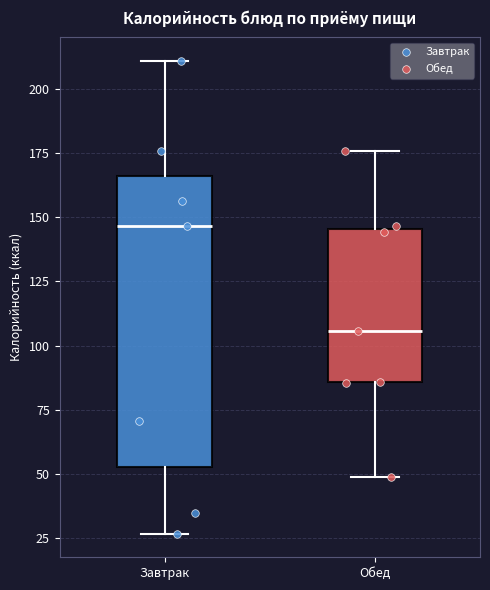

Reading left to right, transcribe this box plot: for each box, give where its median line is, the range the box spans, and where its two whiskers end, as read against the y-axis. The values are not printed on the chart, so give them approximately, as read against the axis.

Завтрак: median 145, box 55 to 165, whiskers 25 to 210
Обед: median 105, box 85 to 145, whiskers 50 to 175